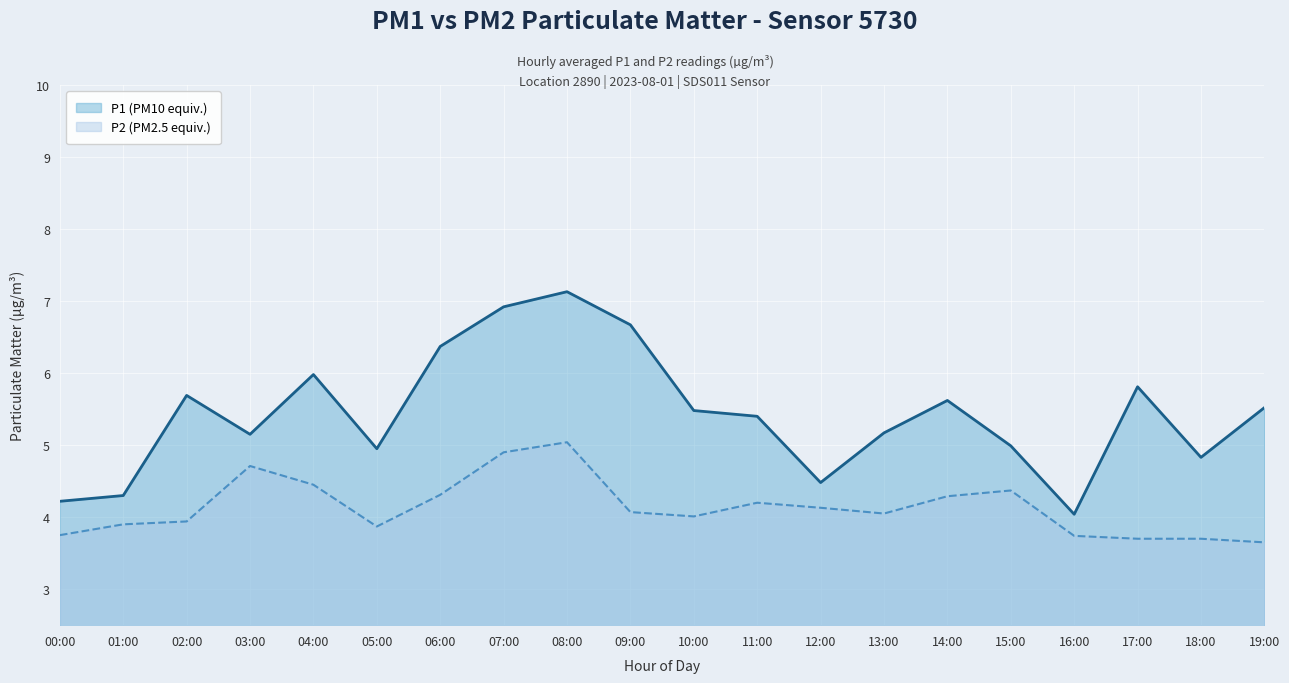

Rank the series by their maximum value, from lowest to highest.

P2 (PM2.5 equiv.), P1 (PM10 equiv.)